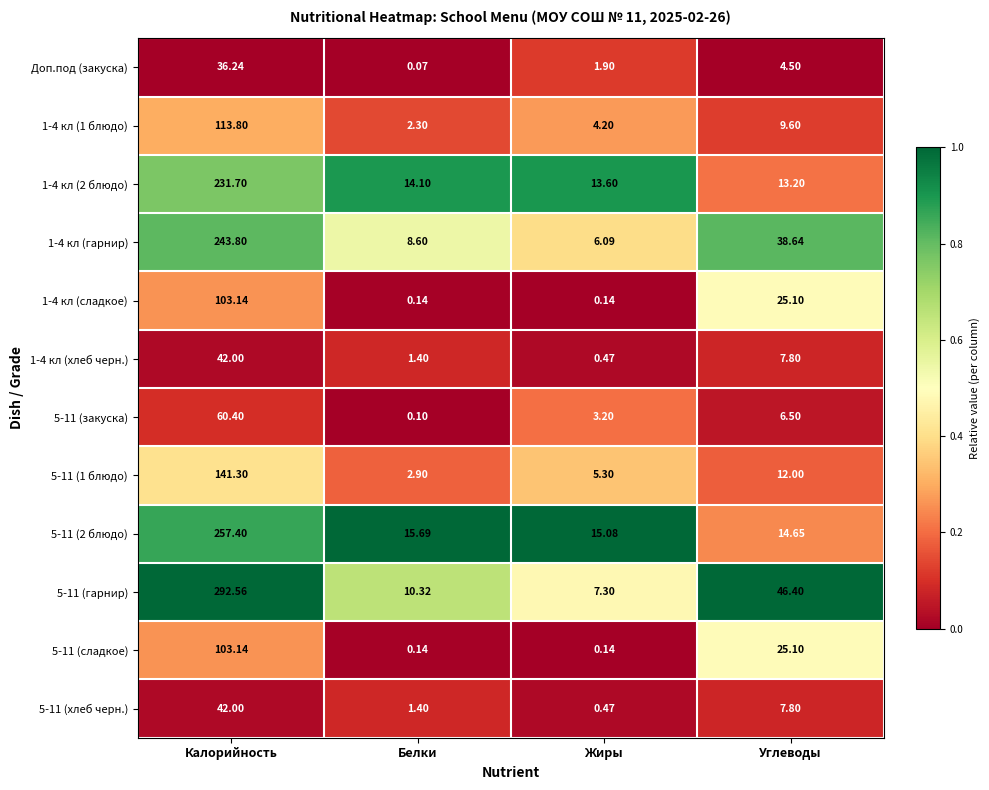

At which label does 1-4 кл (гарнир) first exceed 38?

Калорийность